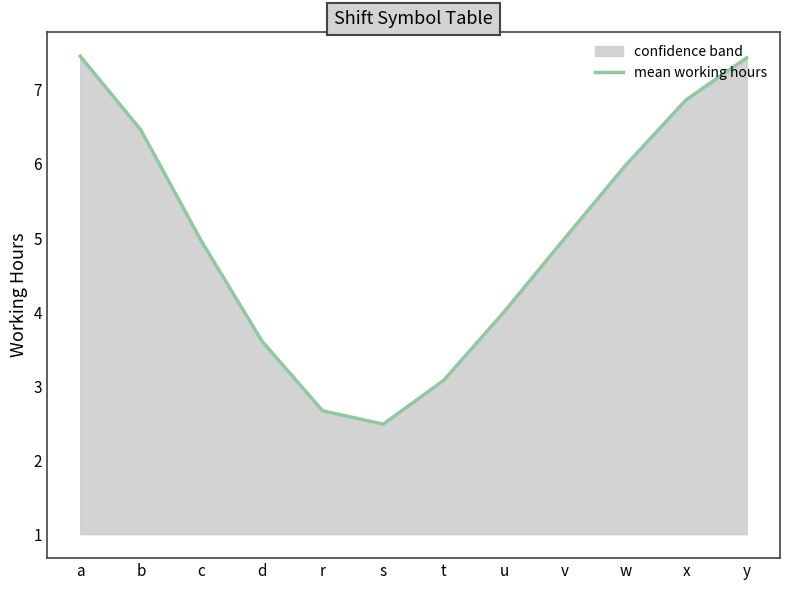

Which has a higher value, d or a?

a